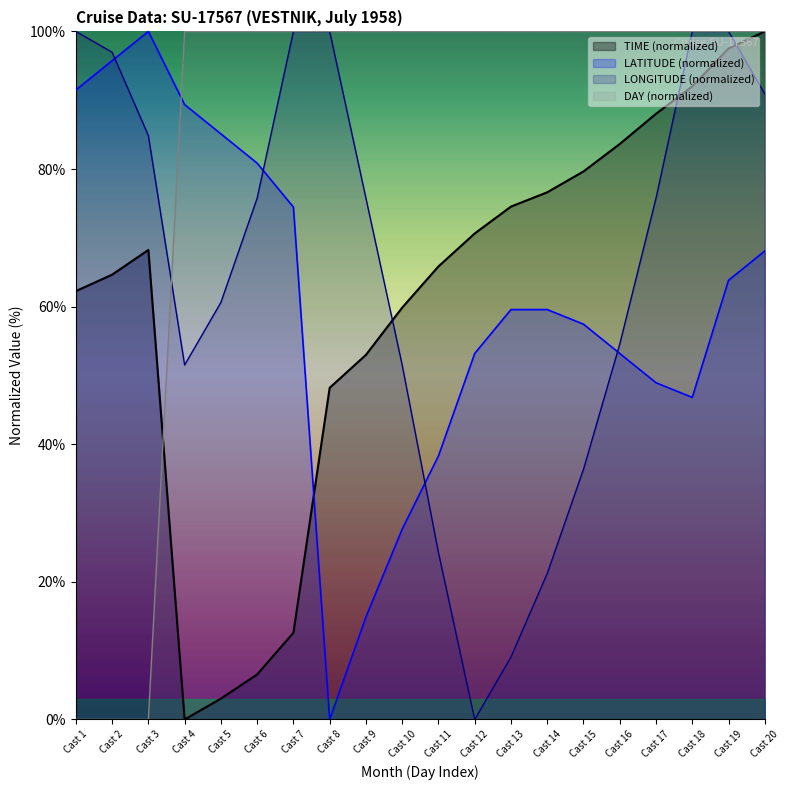

Between which two adjacent categories do LATITUDE (normalized) and DAY (normalized) first intersect?

Cast 3 and Cast 4